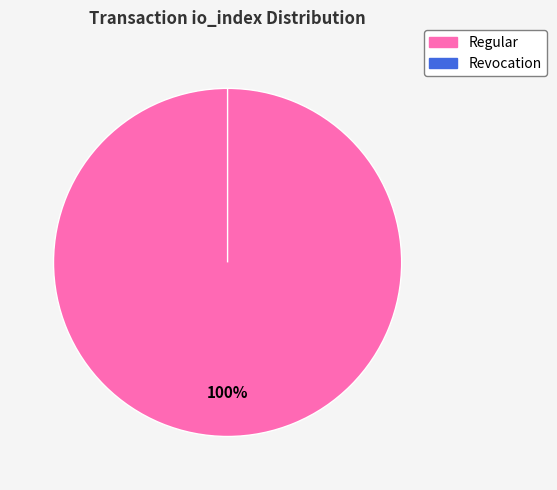

To the nearest percent, what is the difference between the largest and smallest slice percentages?

100%